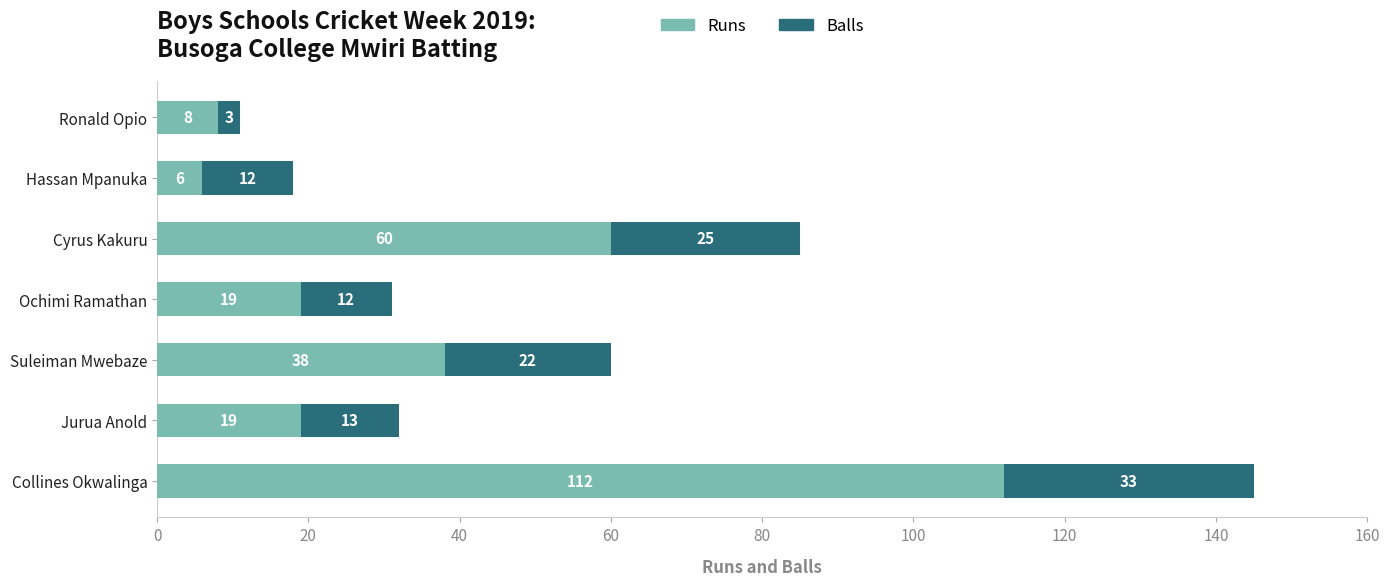

Is it true that Runs equals 30 at Collines Okwalinga?

False